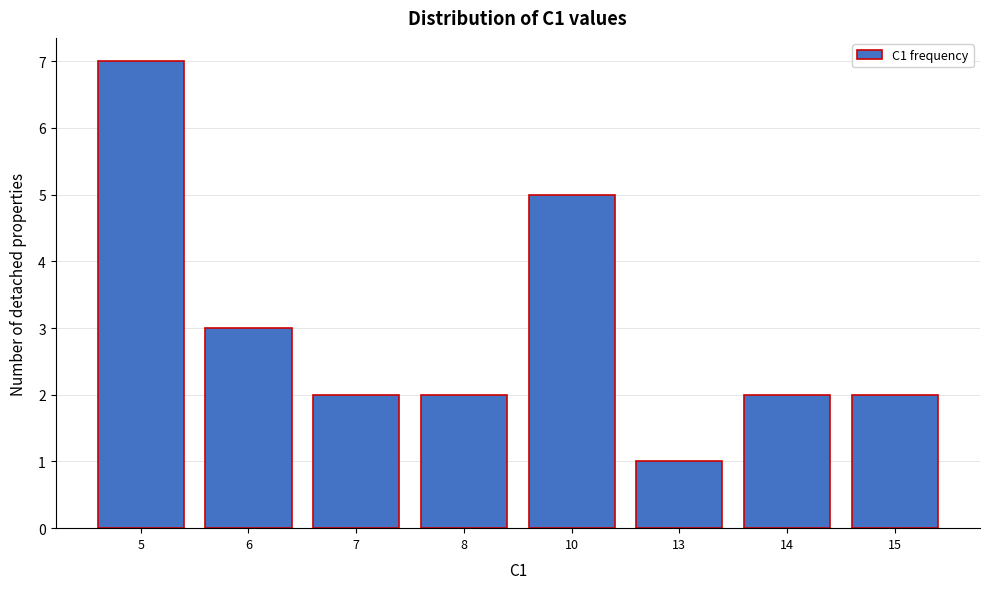

Reading left to right, list all the values displayed in this chart.

7	3	2	2	5	1	2	2